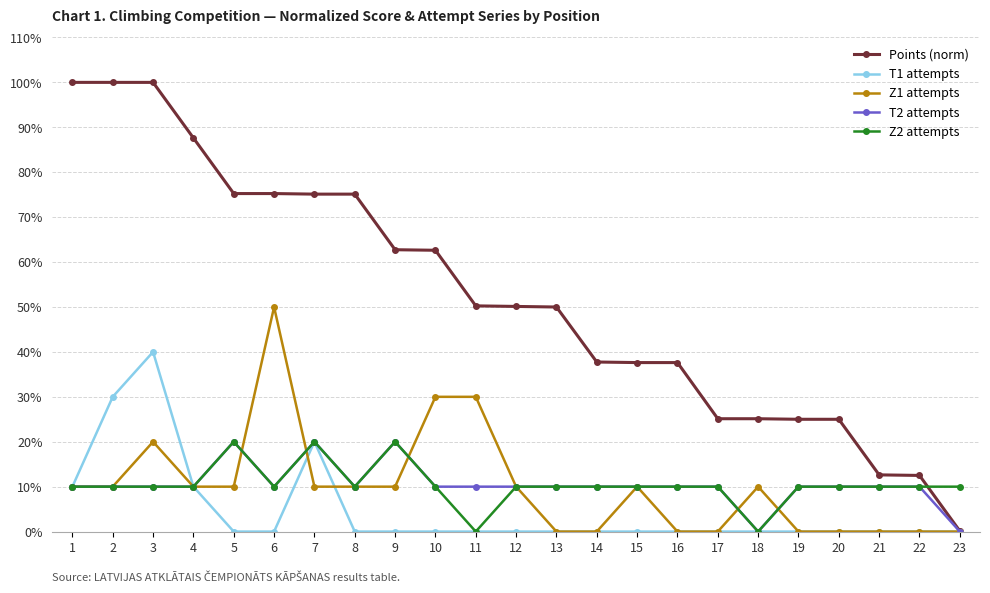

Which series has the largest range (max minus min)?

Points (norm)